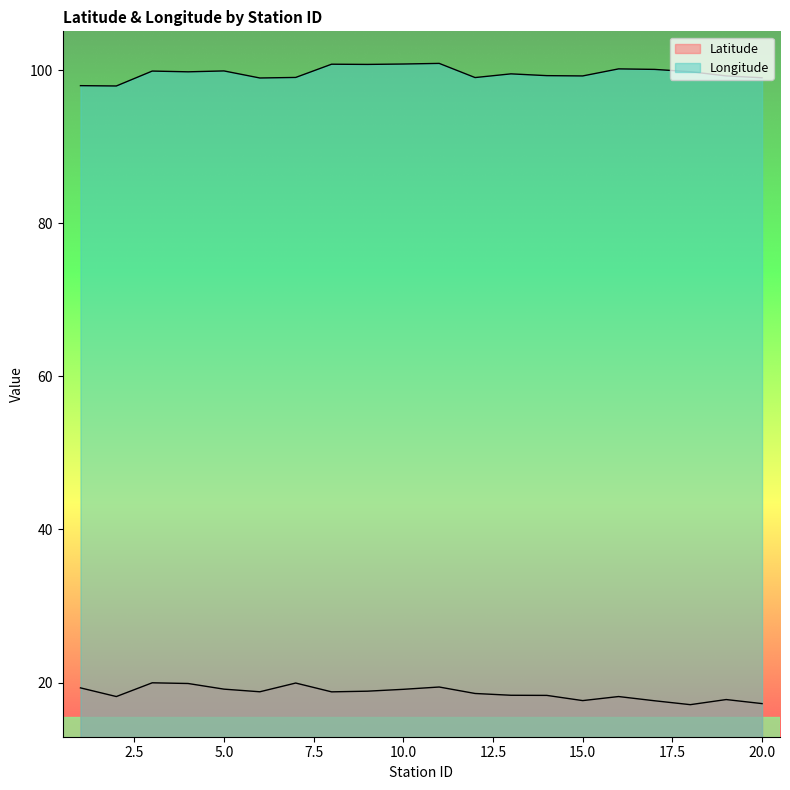

At which category does Longitude reach its first local valley?

2